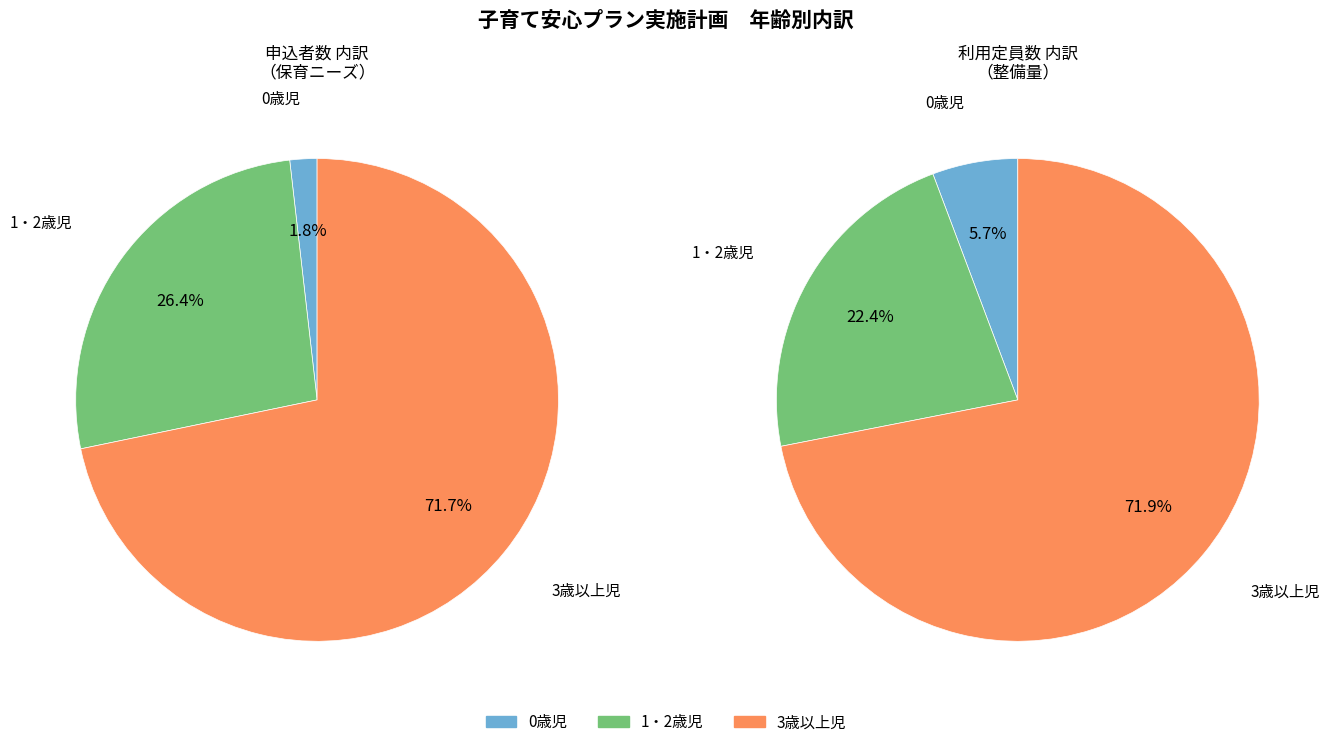

Is the sum of 1・2歳児 and 3歳以上児 greater than half?

Yes